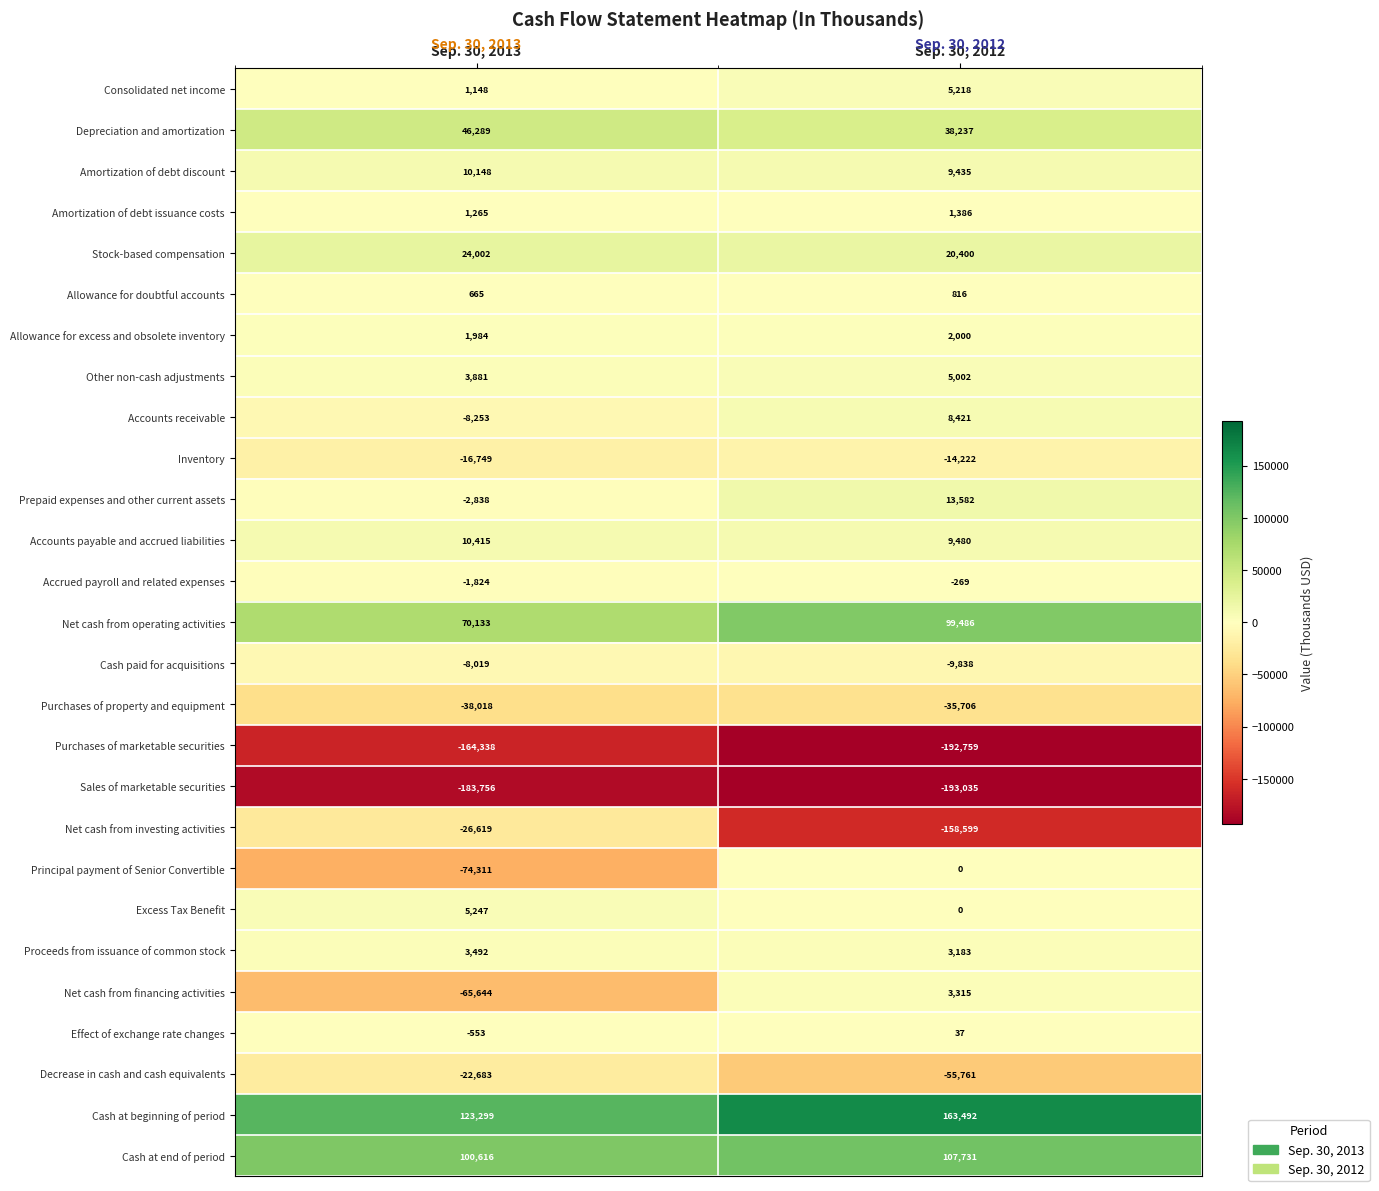

What is the difference between the maximum and minimum values in the Accrued payroll and related expenses series?

1555